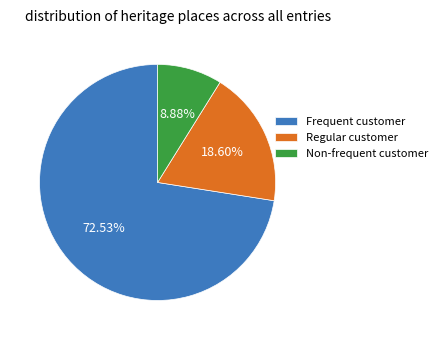

Combined, do Non-frequent customer and Frequent customer account for over 50%?

Yes